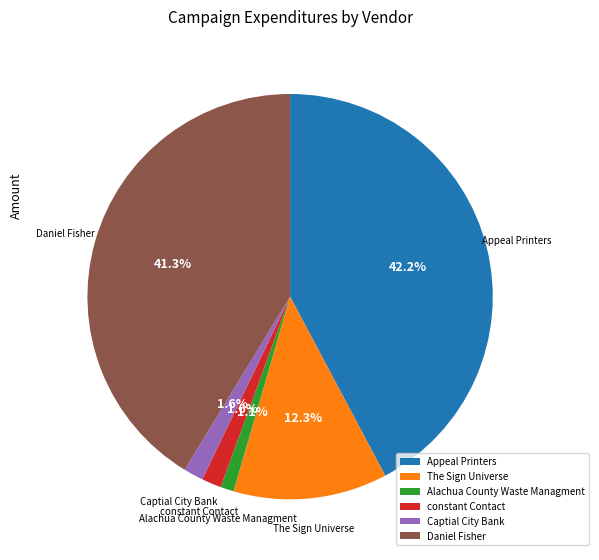

True or false: The Sign Universe accounts for 12% of the total.

True